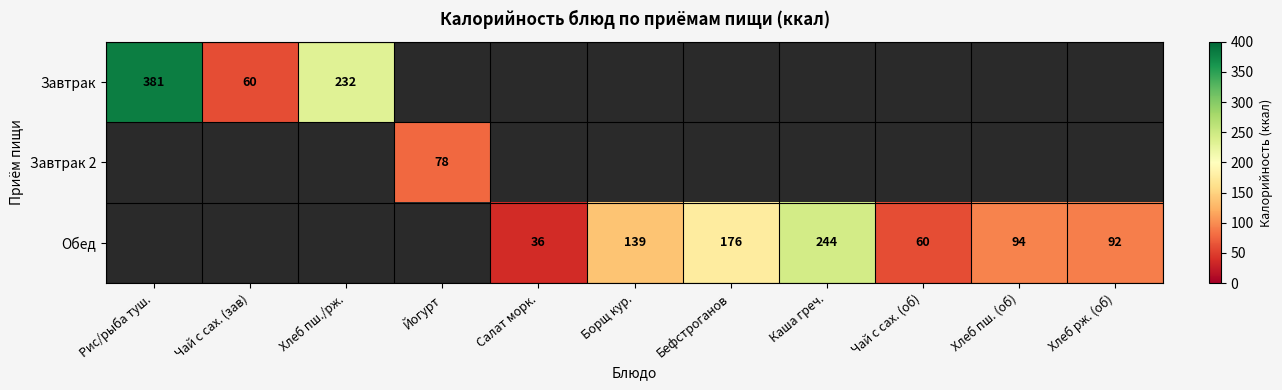

The value of Завтрак at Чай с сах. (зав) is 90. True or false?

False